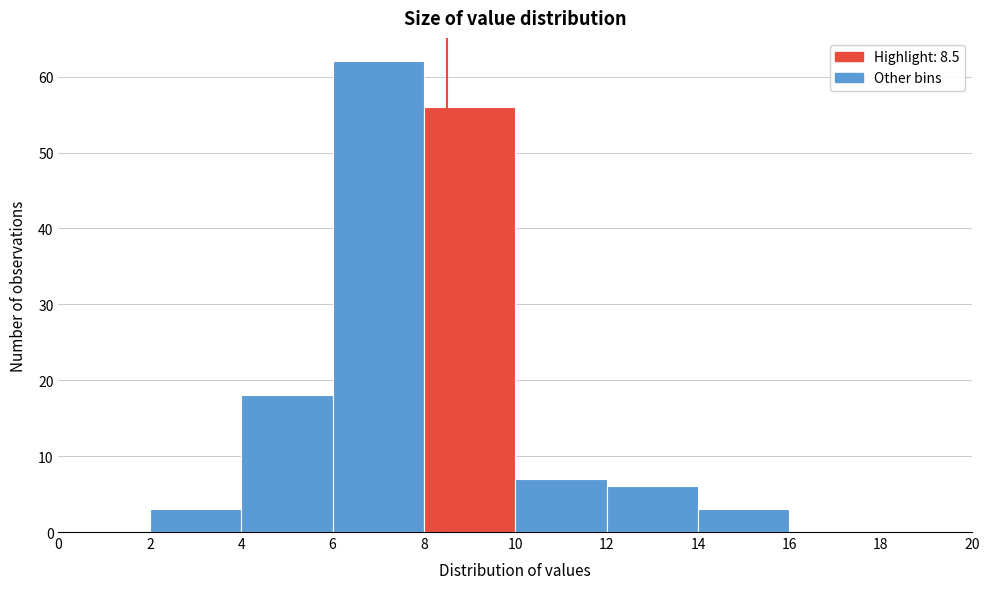

Which range on the x-axis has the tallest bar?

6 to 8